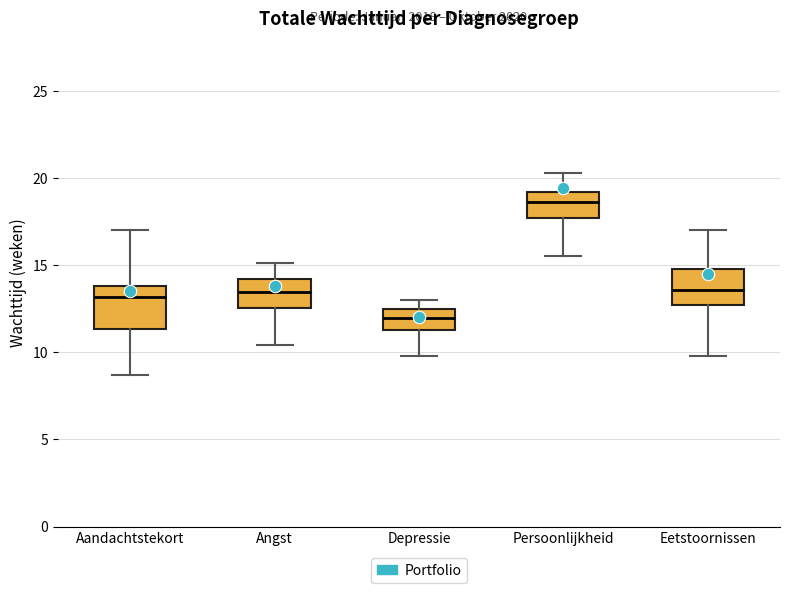

Where does the lower whisker of the box for Persoonlijkheid end on the y-axis? The values are not printed on the chart, so give them approximately, as read against the axis.

15.5